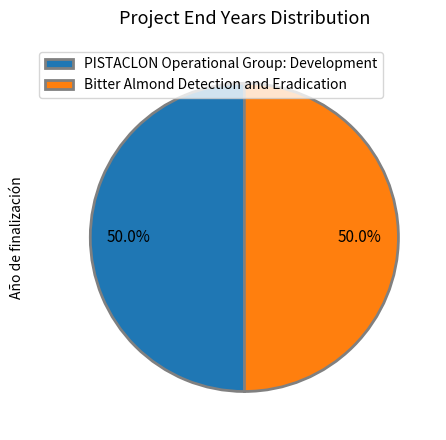

What is the ratio of the value at Bitter Almond Detection and Eradication to the value at PISTACLON Operational Group: Development?

1.0